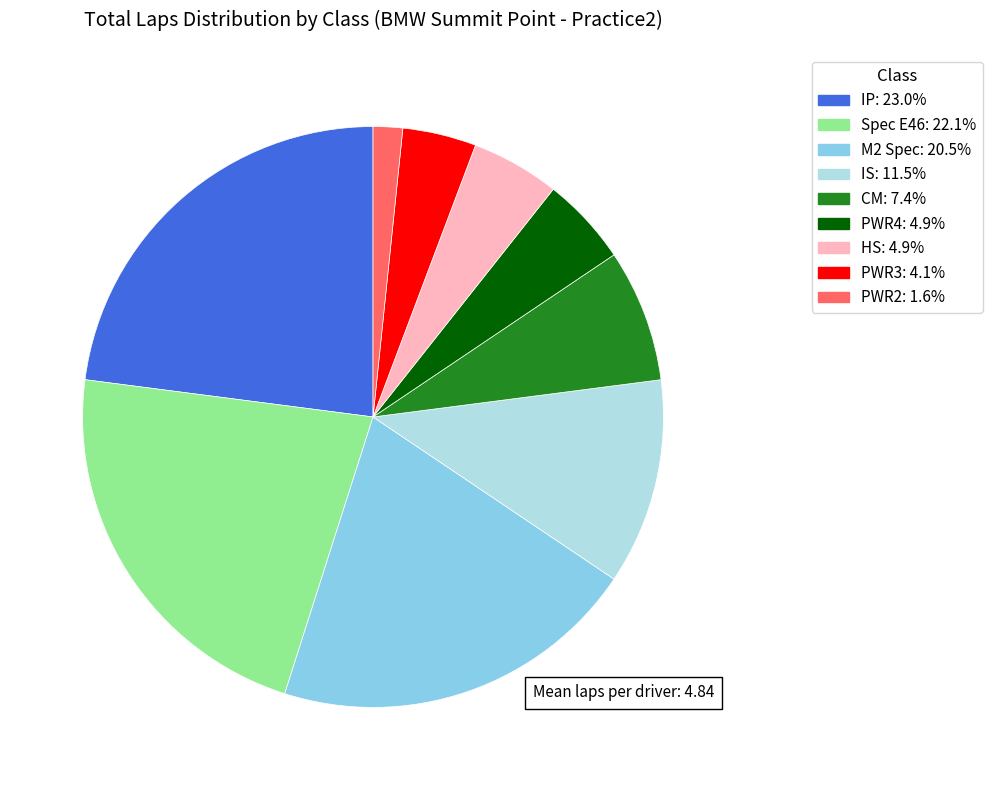

How many segments does this pie chart have?

9